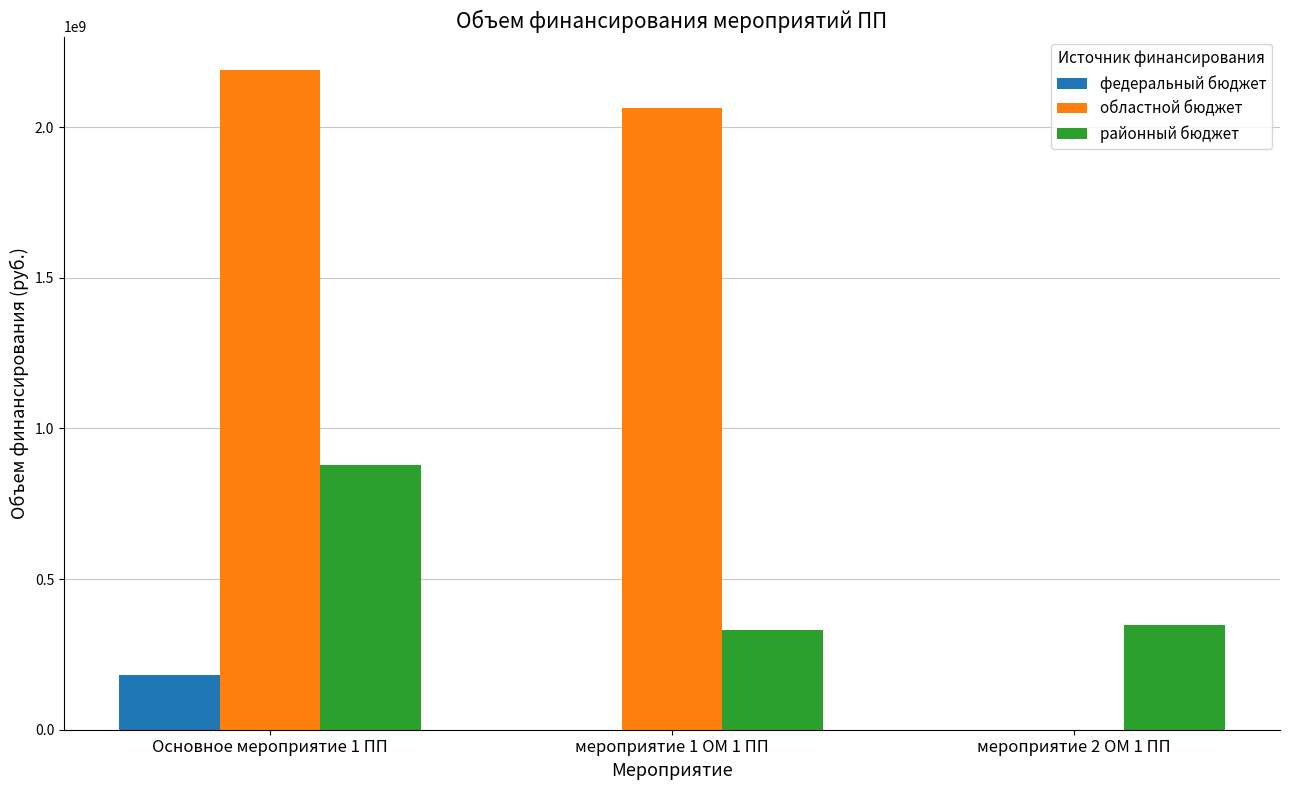

What is the greatest value displayed?

2191025088.3